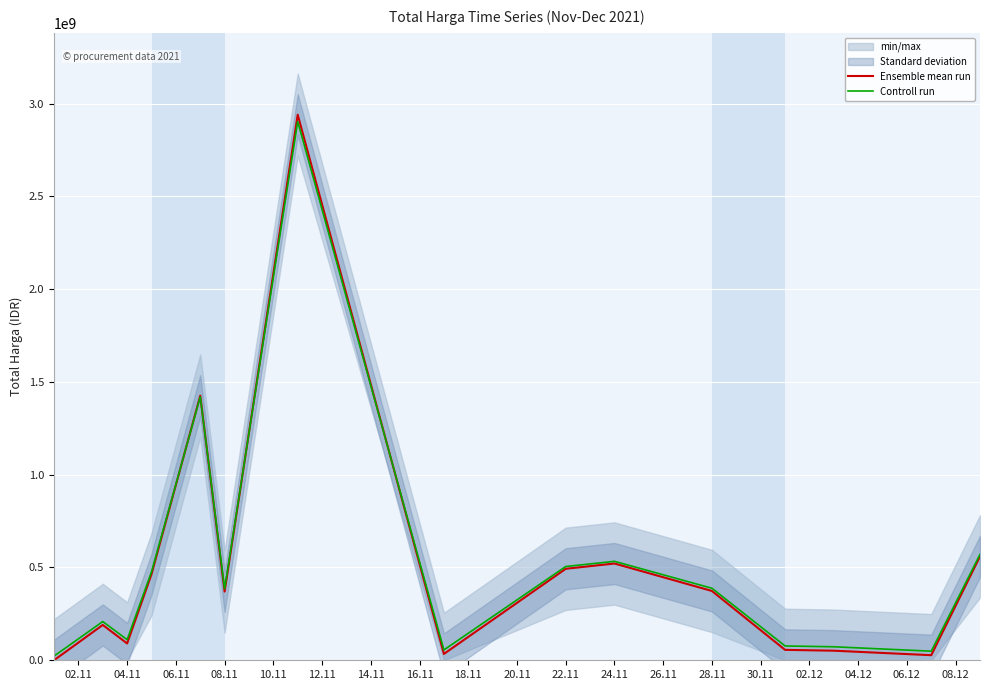

How many lines are shown in the chart?

2